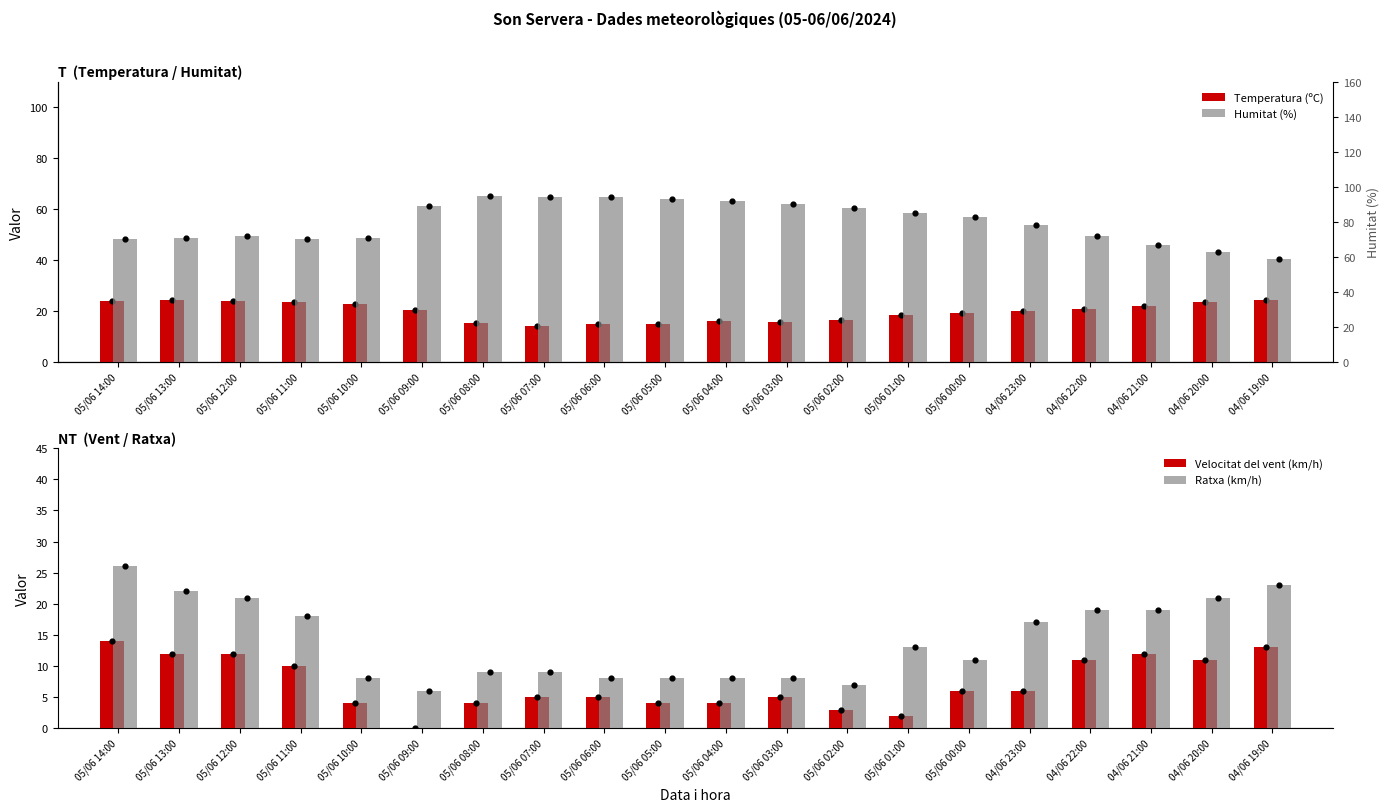

Which series contains the lowest Y value?

Velocitat del vent (km/h)